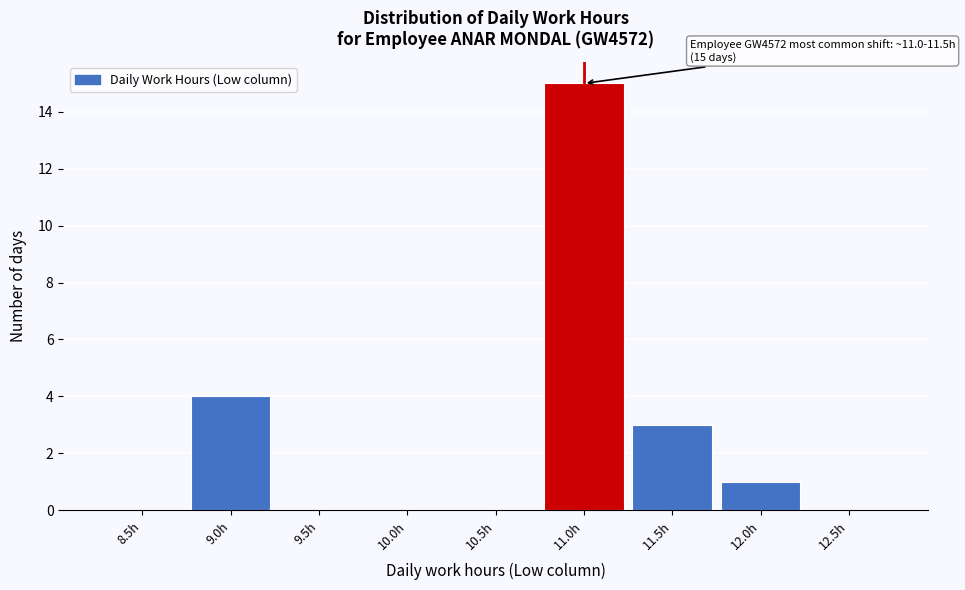

Reading left to right, extract all data points from this chart.

8.5h=0	9.0h=4	9.5h=0	10.0h=0	10.5h=0	11.0h=15	11.5h=3	12.0h=1	12.5h=0